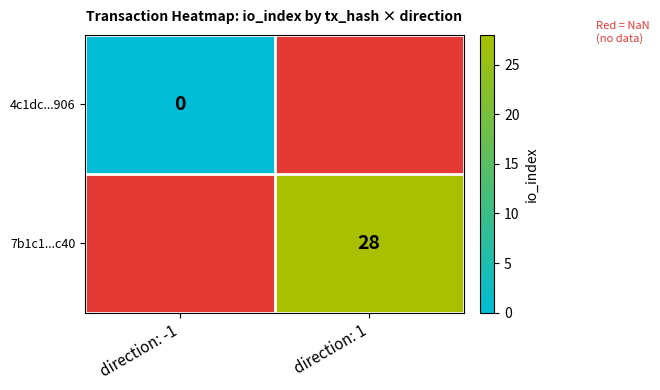

The value of 7b1c1...c40 at direction: 1 is 11. True or false?

False